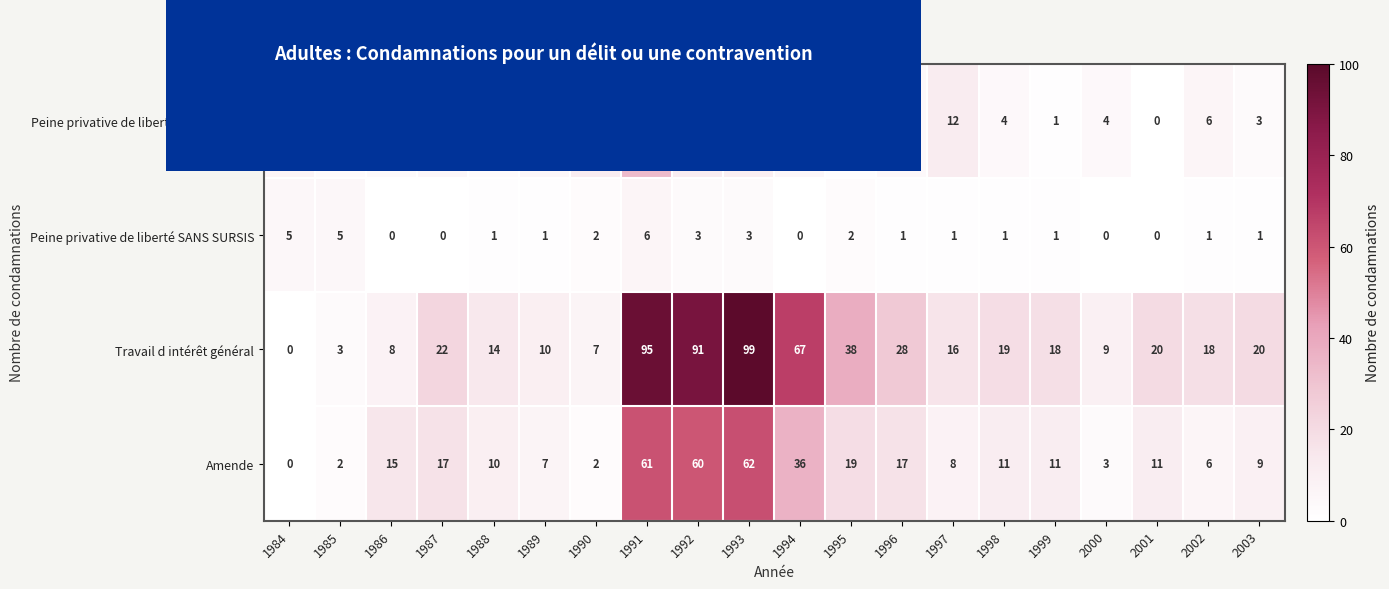

Which series has the largest total across all categories?

Travail d intérêt général